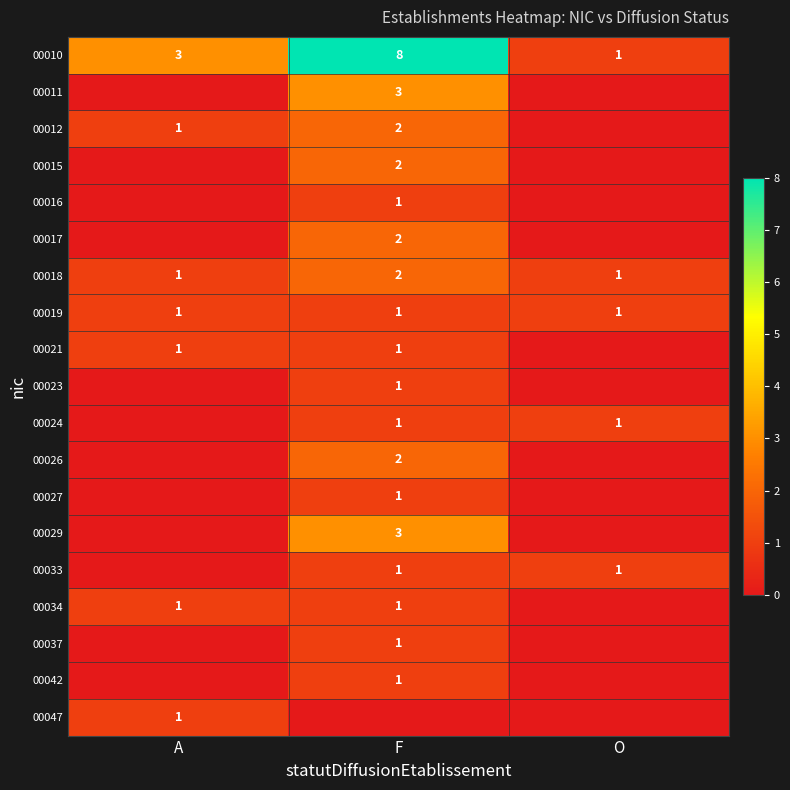

At how many categories does at least one series exceed 6?

1